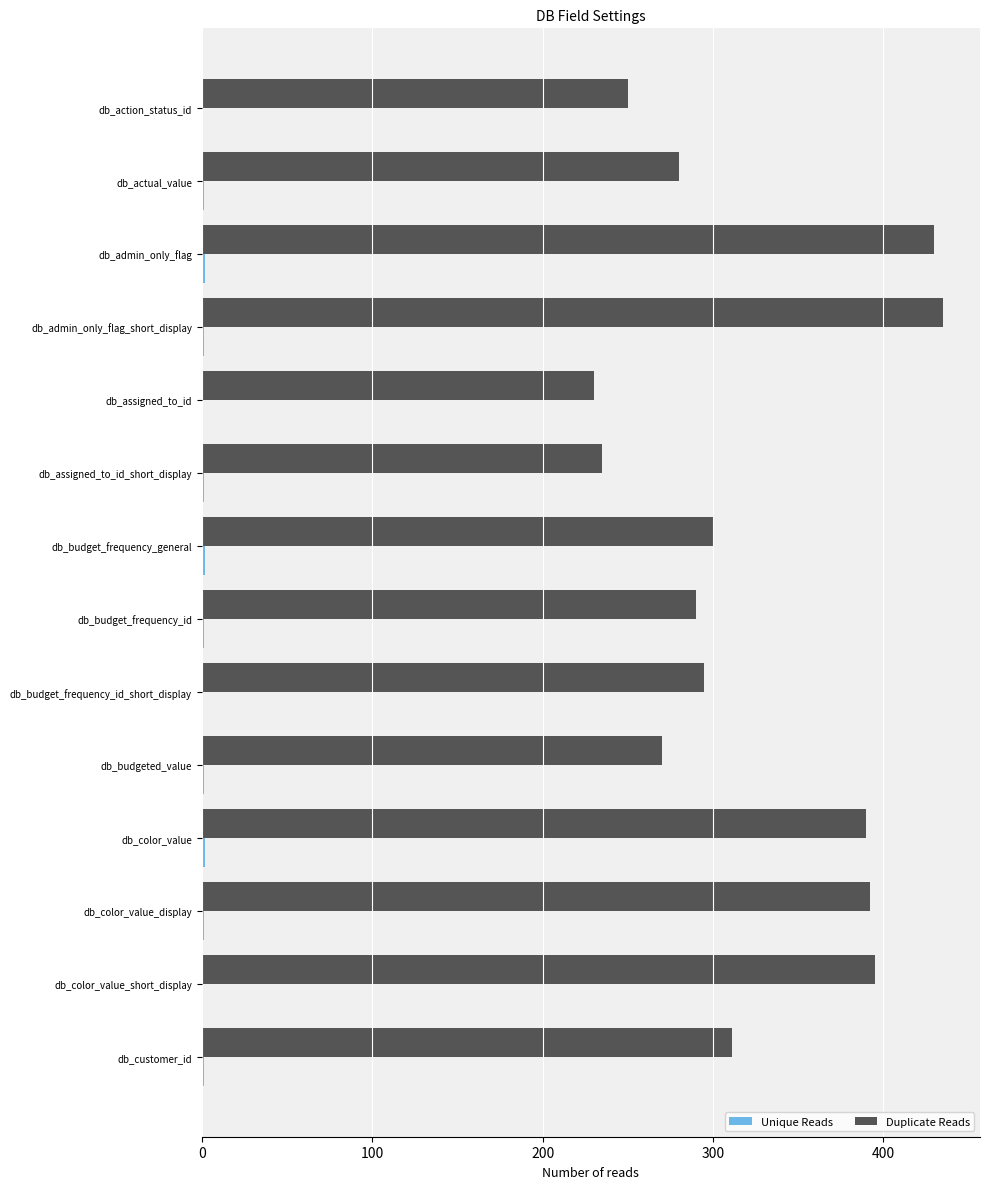

What is the maximum value for Duplicate Reads?

435